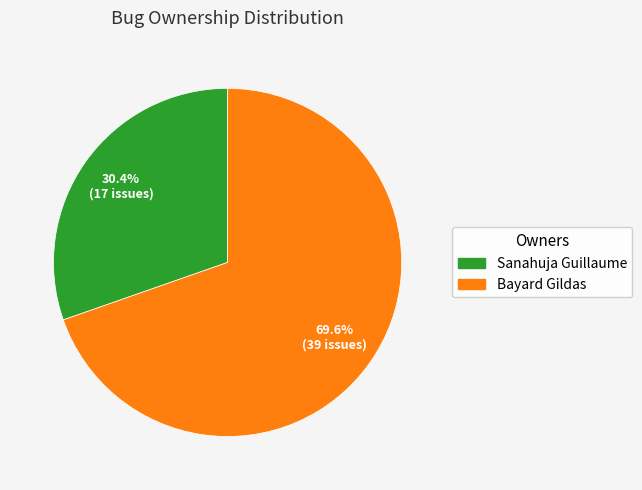

Is Bayard Gildas the majority of the pie?

Yes